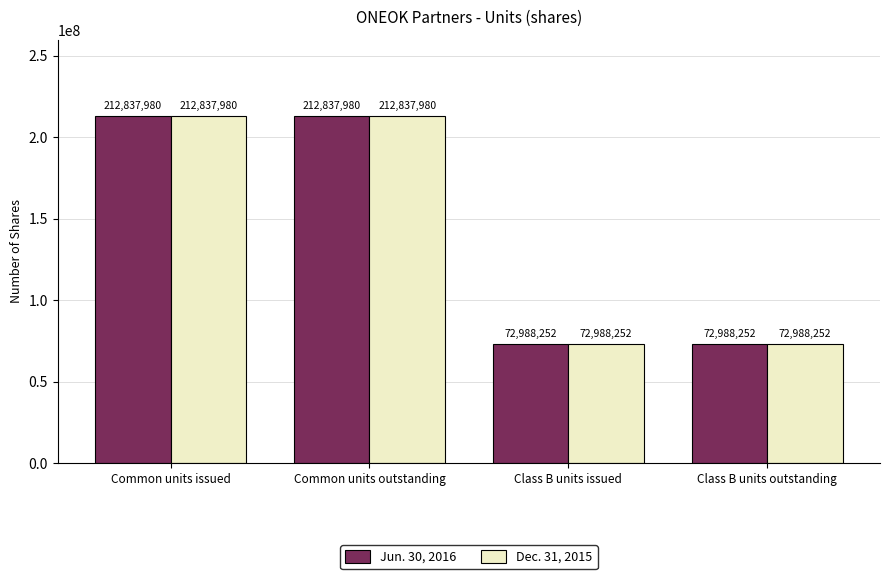

What are all the series names shown in the legend?

Jun. 30, 2016, Dec. 31, 2015